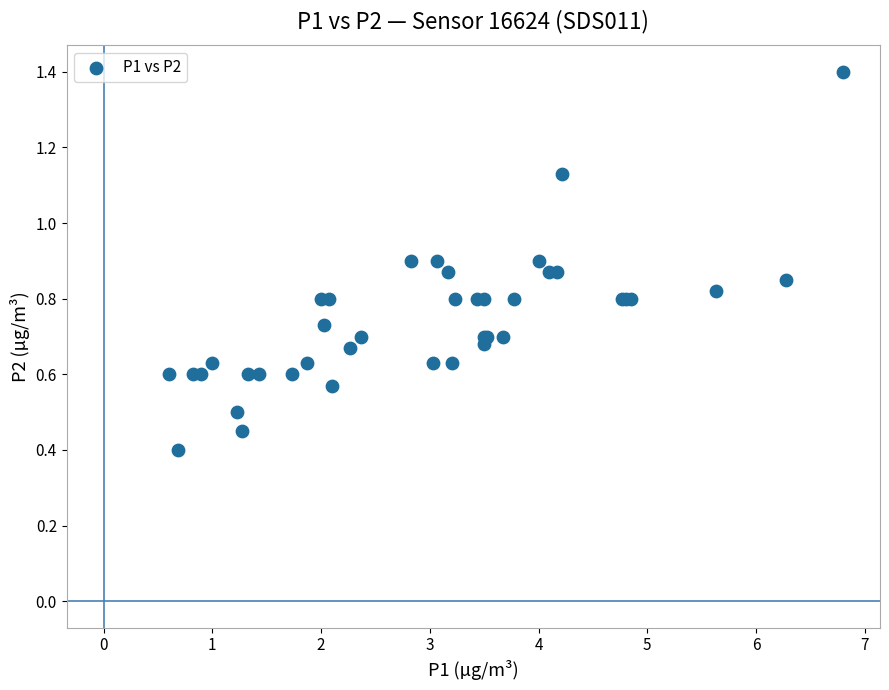

What Y value in the scatter plot is closest to 0?

0.4